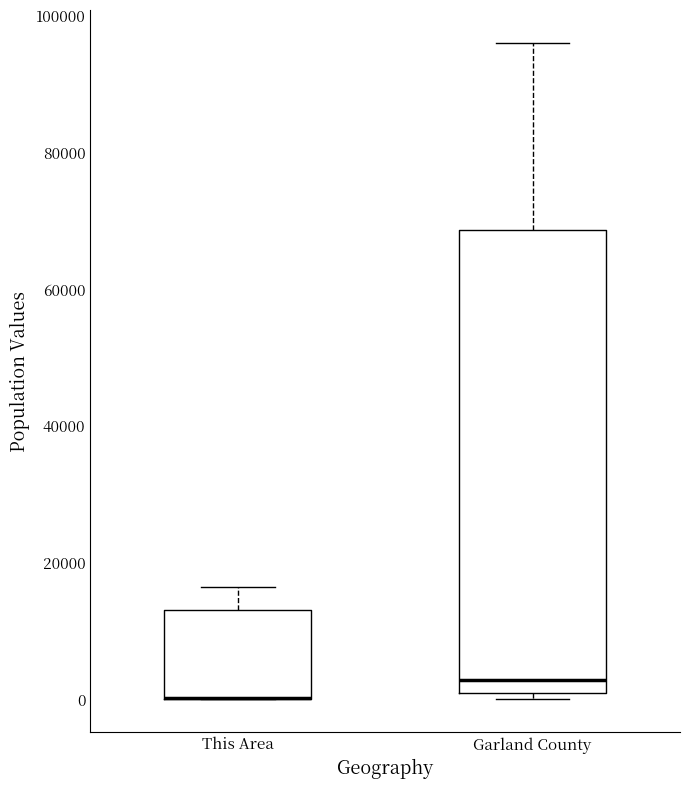

Comparing the boxes themselves (not the whiskers), which one is the tallest?

Garland County